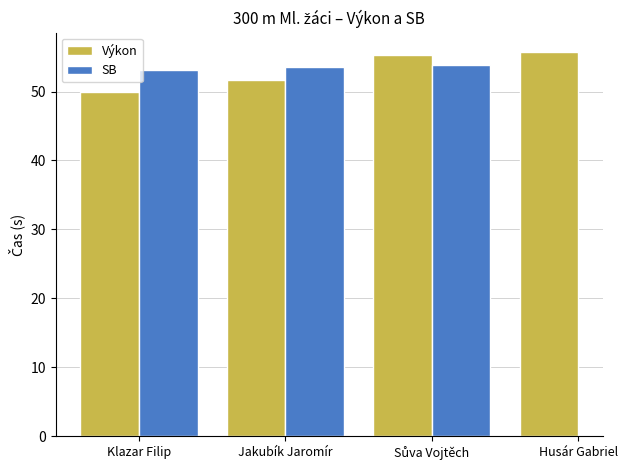

Which series has the largest range (max minus min)?

Výkon